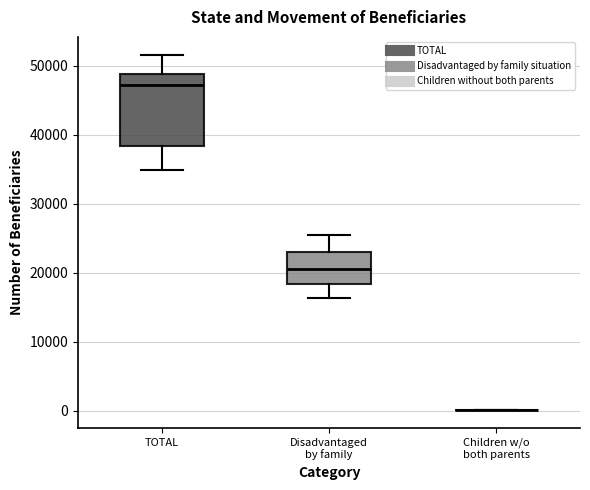

Which box is the tallest, from its lower edge to its upper edge?

TOTAL